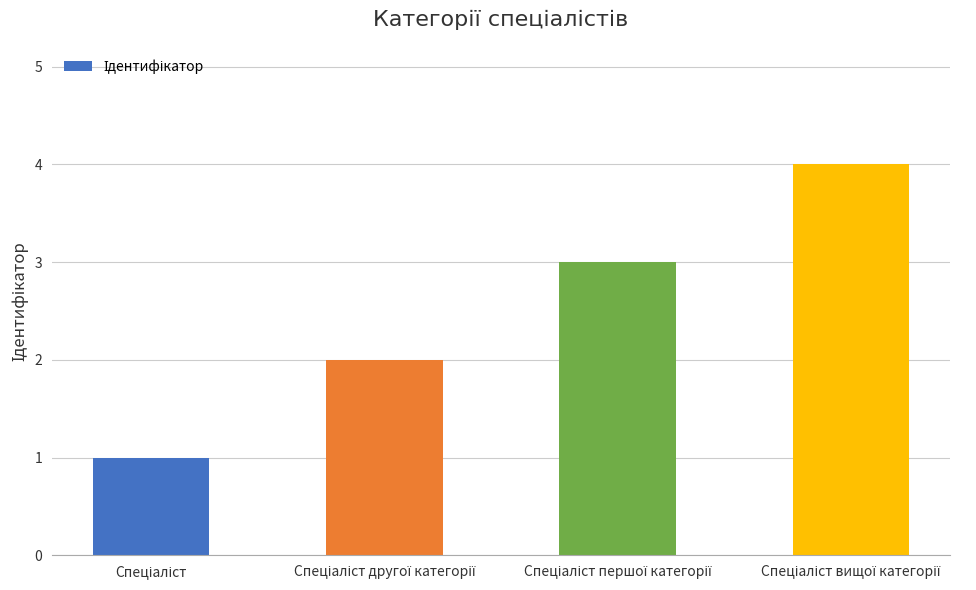

What is the sum of all values?

10